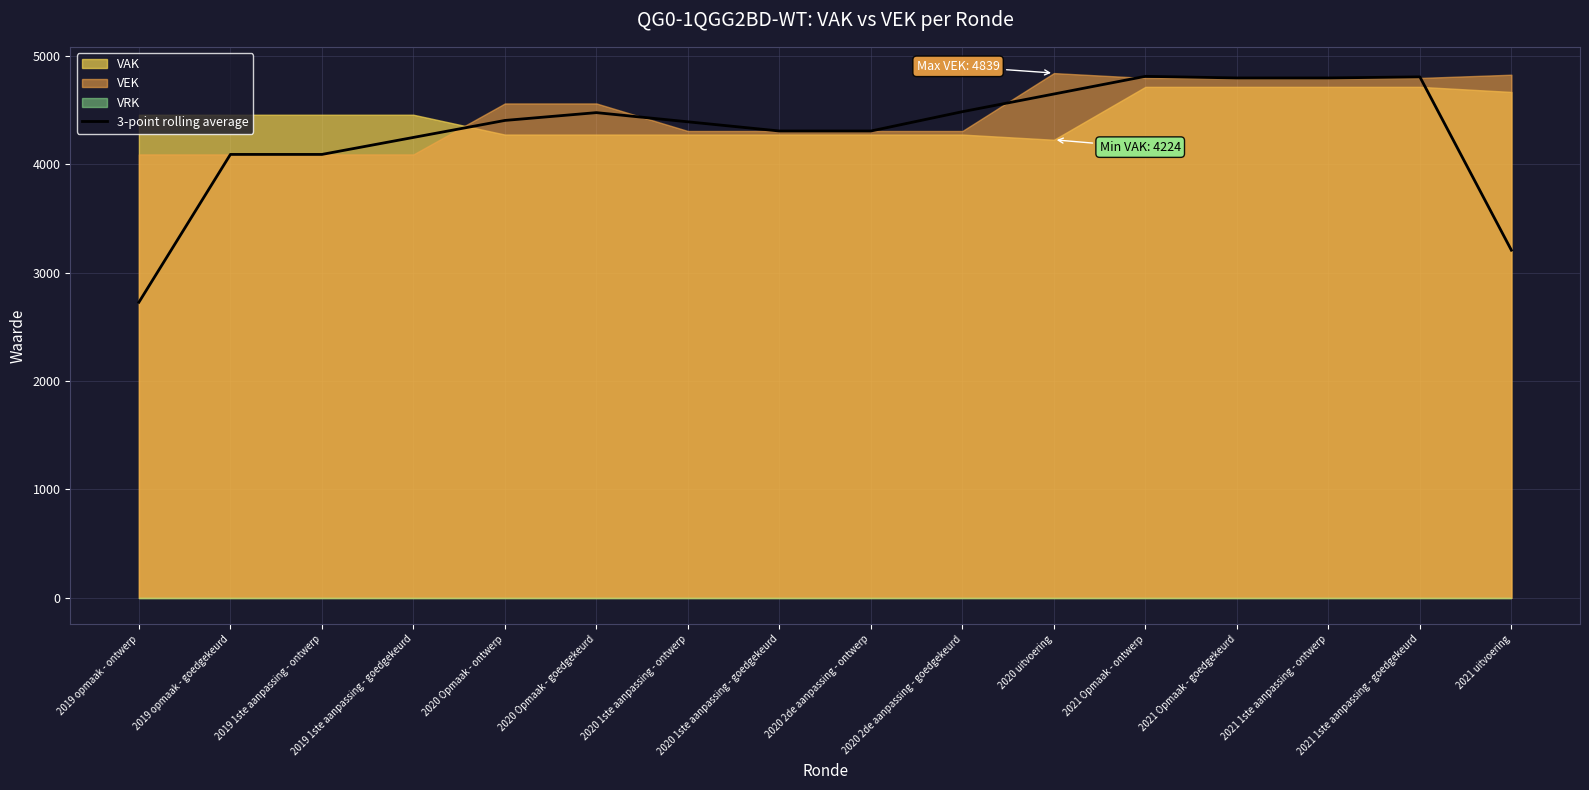

True or false: the data has more than 1 interior local peaks.

True